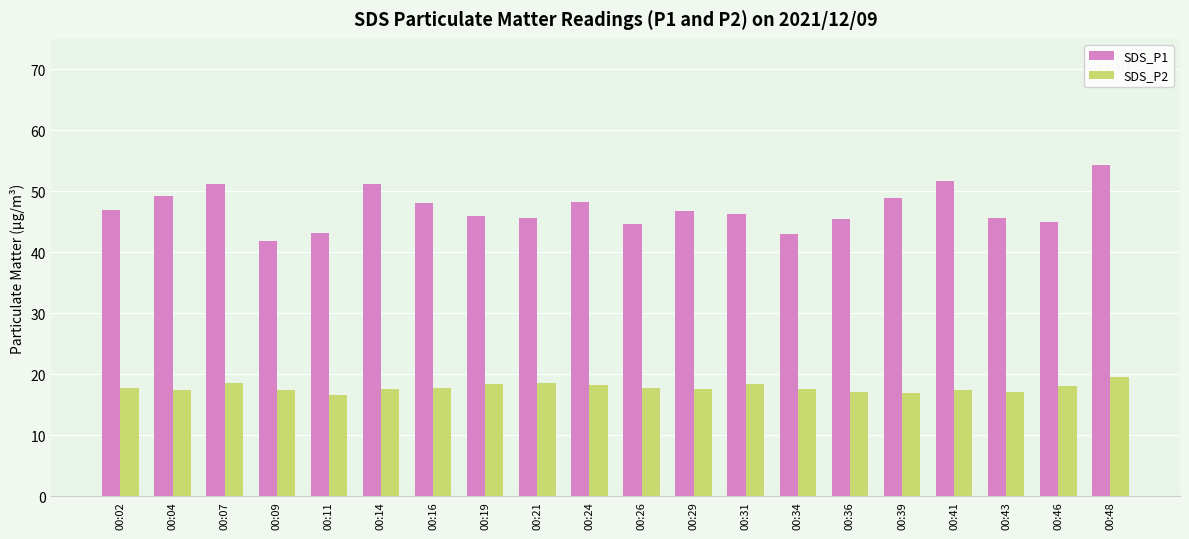

What is the smallest value displayed?

16.7